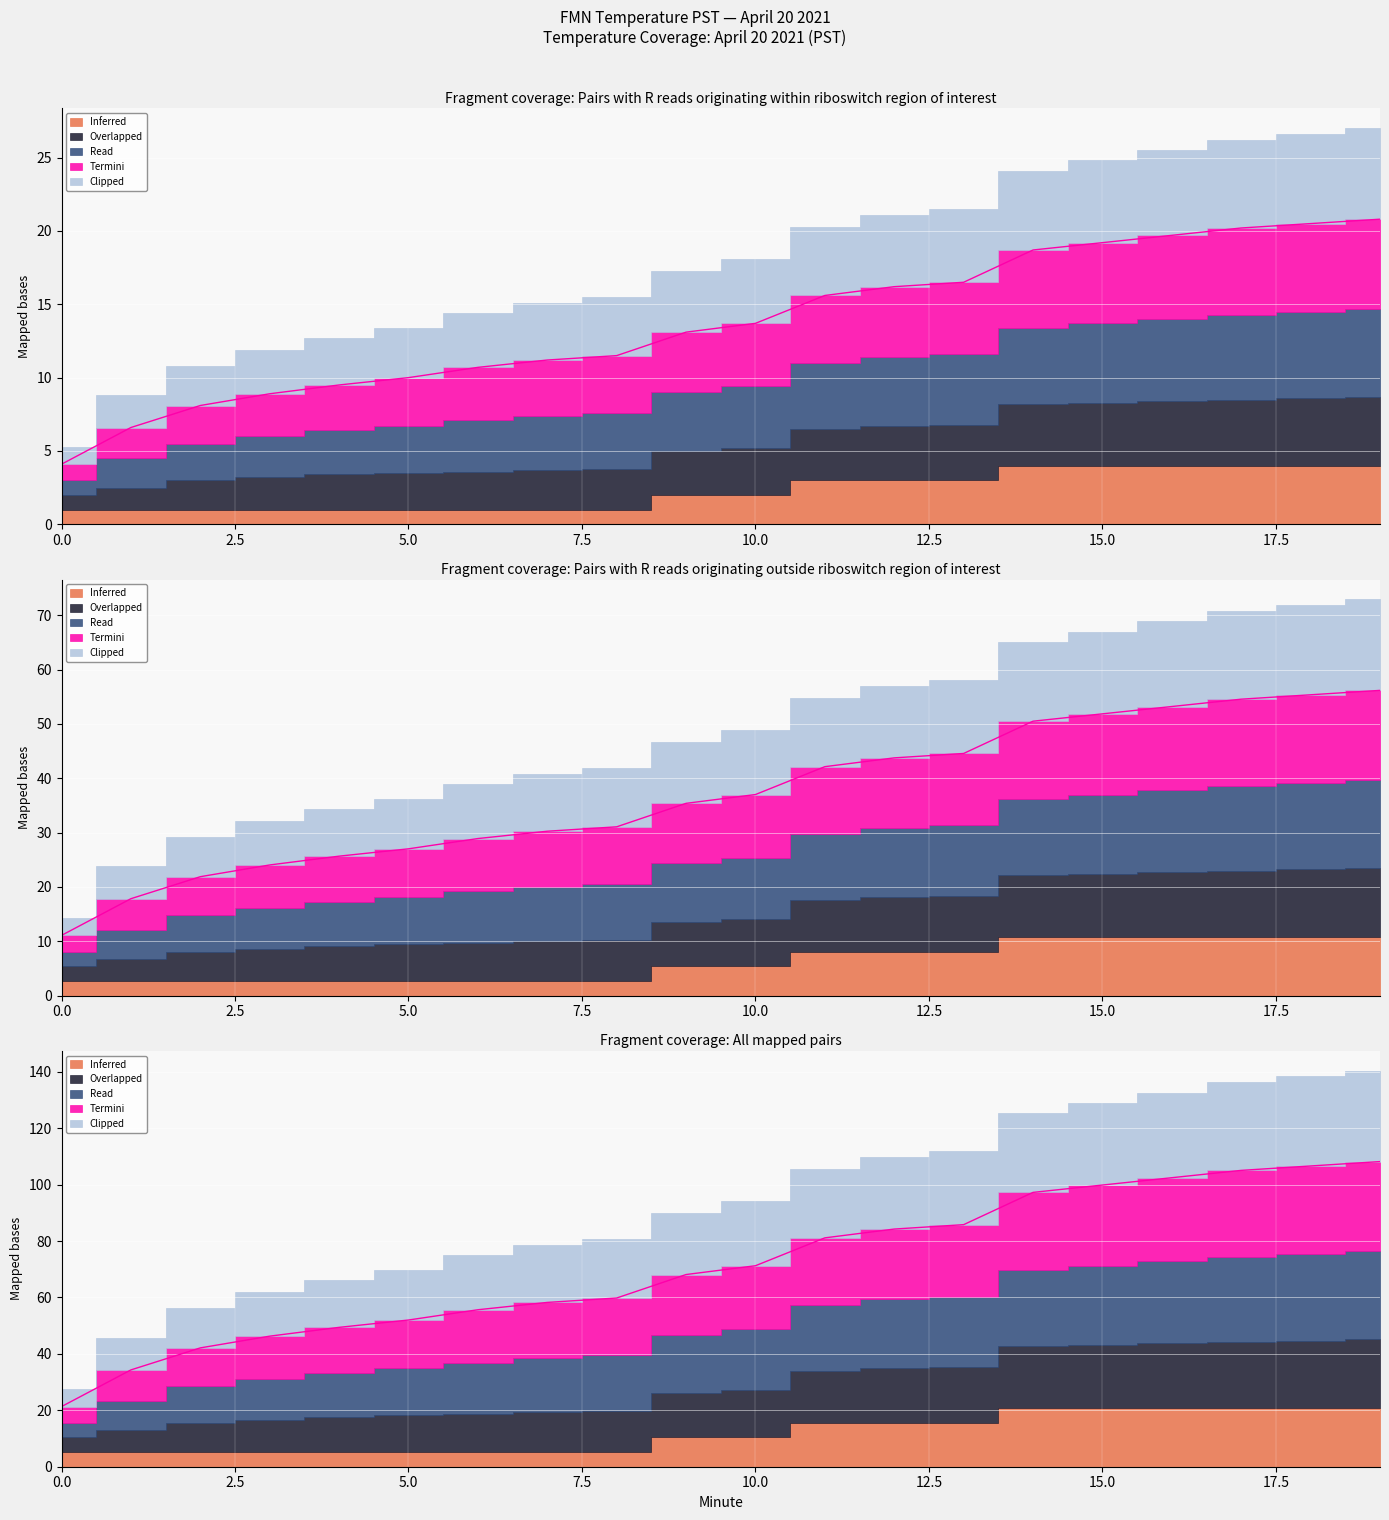

How many lines are shown in the chart?

3